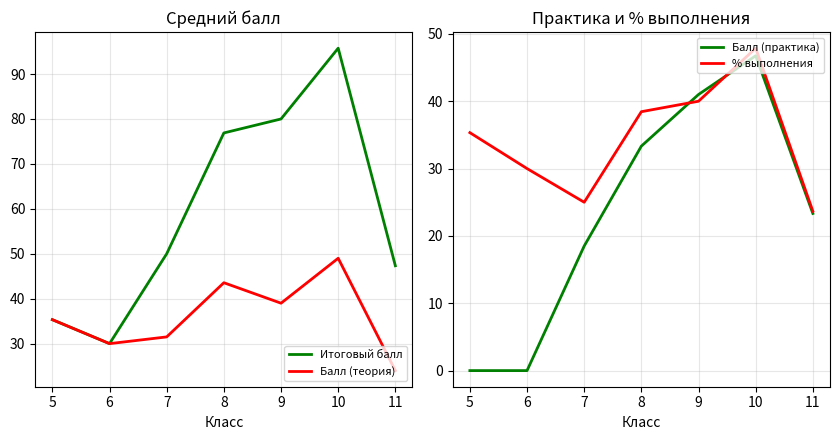

Where is Итоговый балл nearest to the value 62?

7